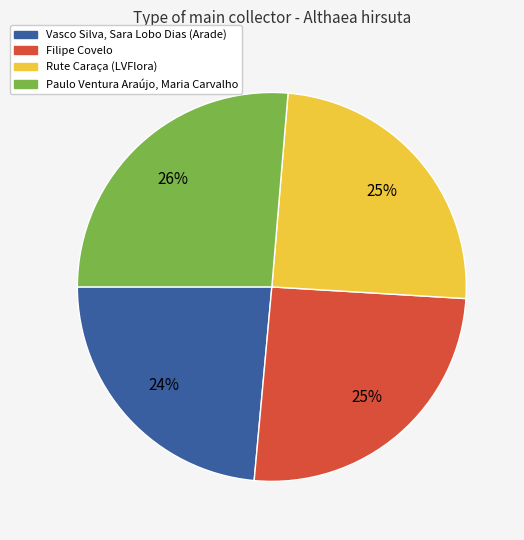

Which has a higher value, Vasco Silva, Sara Lobo Dias (Arade) or Rute Caraça (LVFlora)?

Rute Caraça (LVFlora)